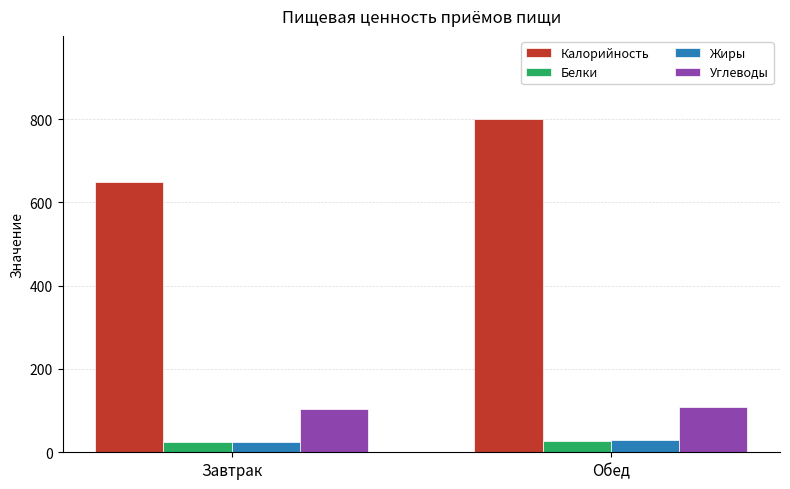

What value does the Калорийность series have at Завтрак?

648.5